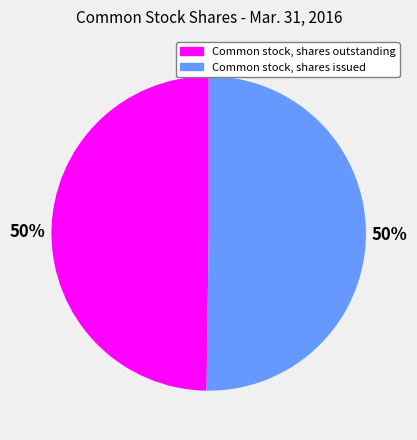

True or false: Common stock, shares outstanding accounts for 37% of the total.

False